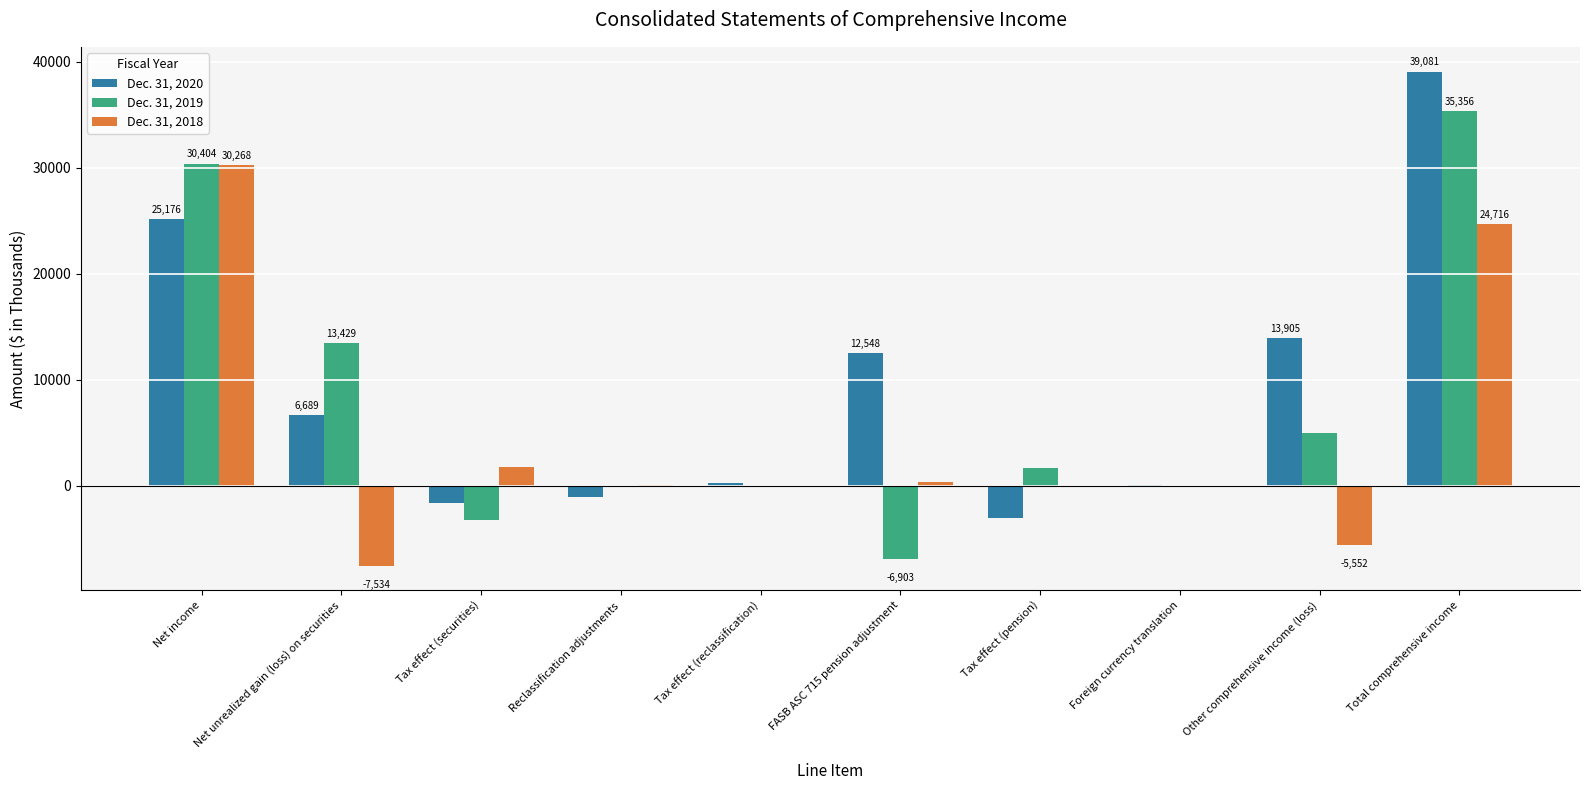

How many groups of bars are there?

10